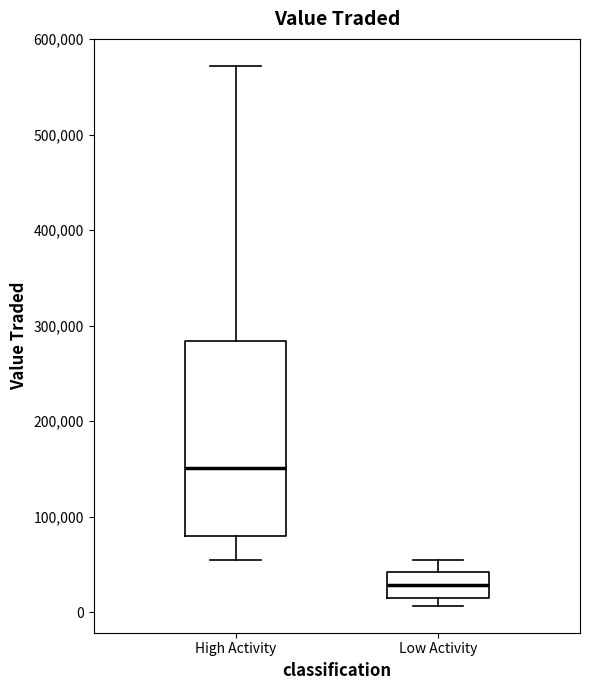

Reading left to right, read every box against the y-axis: the position of its median line, the range the box covers, and the ends of its whiskers. The values are not printed on the chart, so give them approximately, as read against the axis.

High Activity: median 150000, box 80000 to 280000, whiskers 50000 to 570000
Low Activity: median 30000, box 10000 to 40000, whiskers 10000 (just below the box's lower edge) to 50000